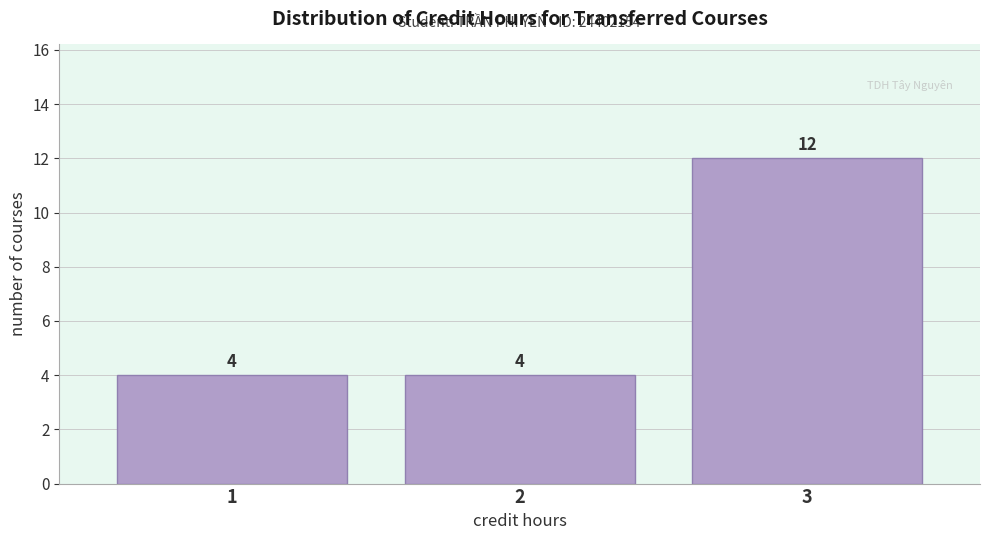

Reading left to right, transcribe all the data shown in this chart.

1=4	2=4	3=12